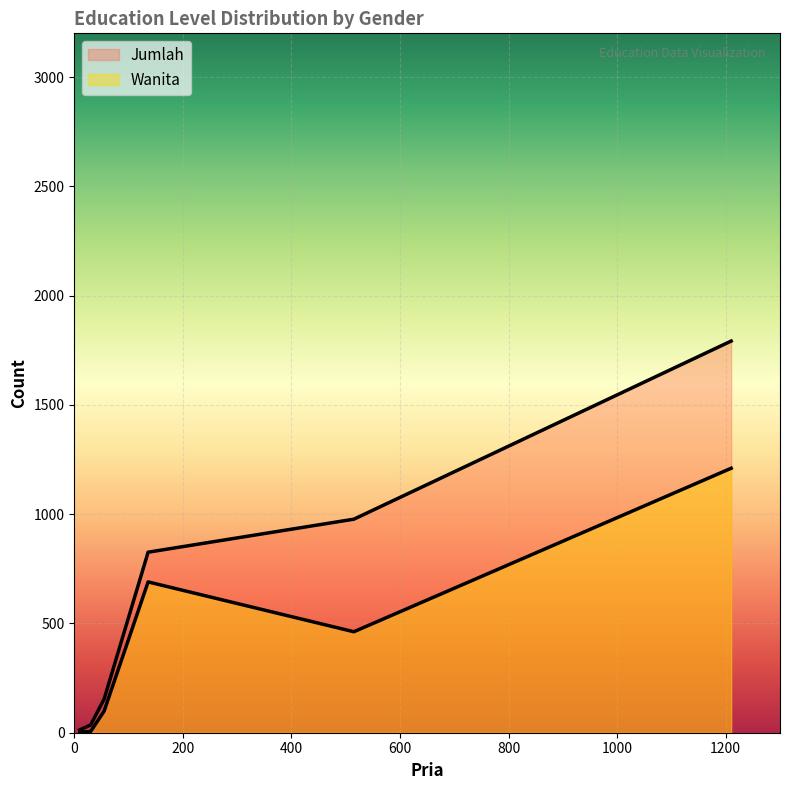

What is the label of the 2nd point from the left?

SLTP Sederajat